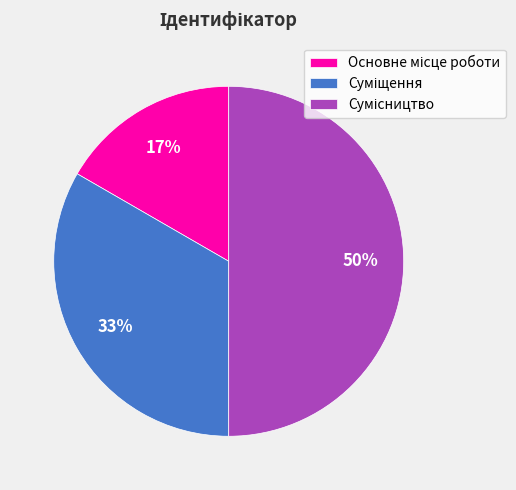

How many slices are in this pie chart?

3